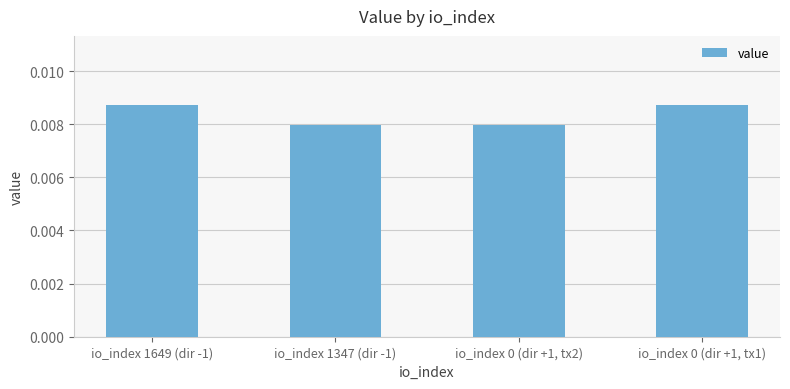

Are the bars grouped side by side (vs. stacked)?

No